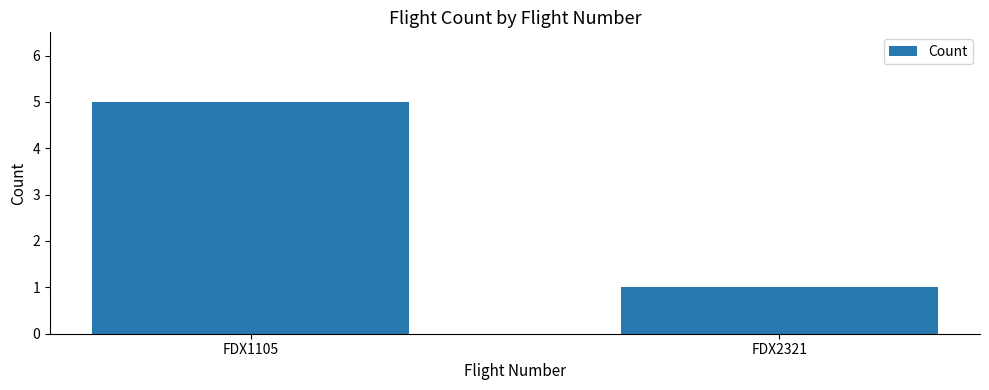

Reading right to left, transcribe all the data shown in this chart.

FDX2321=1	FDX1105=5